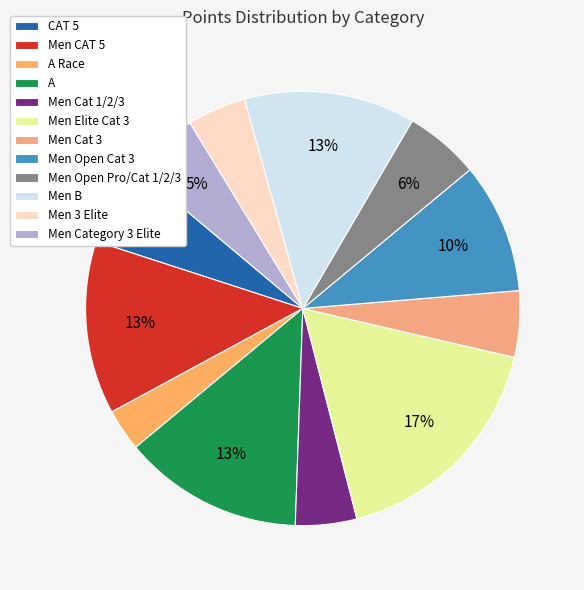

What is the smallest slice in the pie chart?

A Race